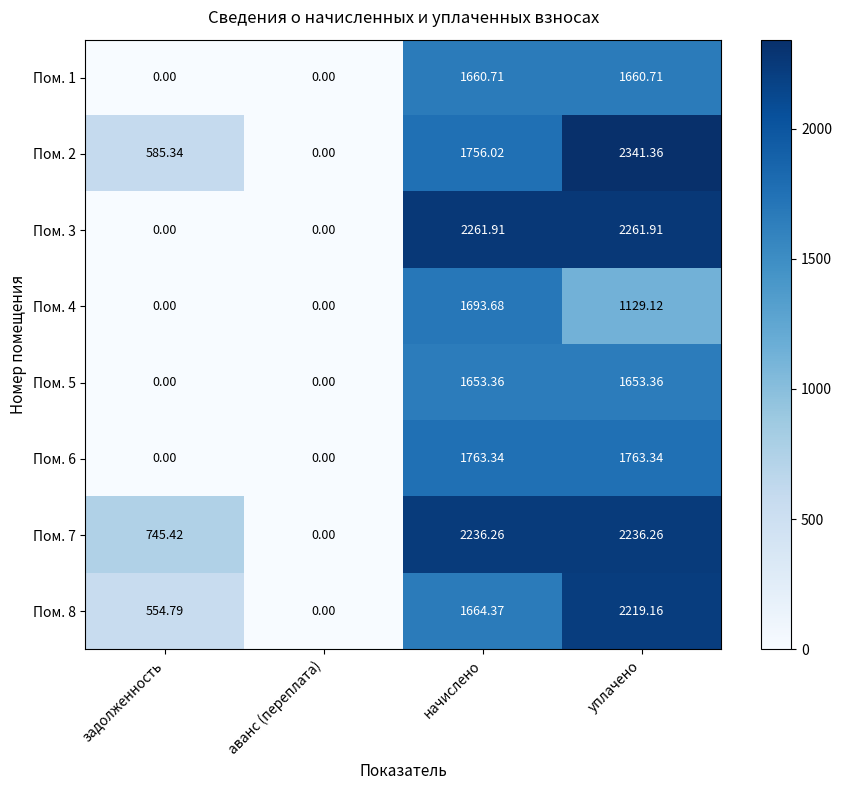

At which category is the sum across all series the highest?

уплачено